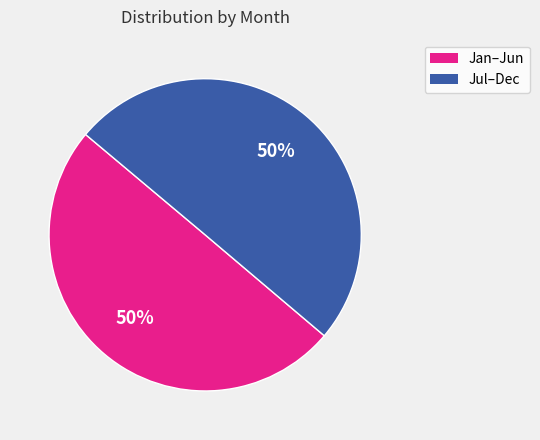

To the nearest percent, what is the average slice percentage?

50%